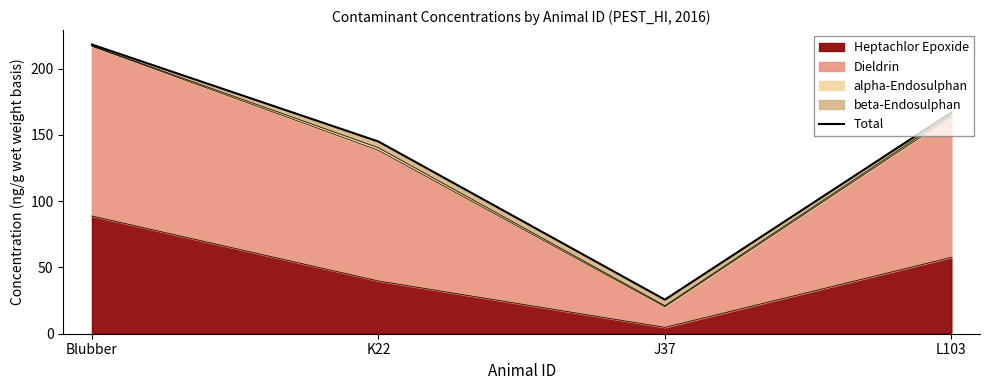

Which category has the lowest value across all series?

J37